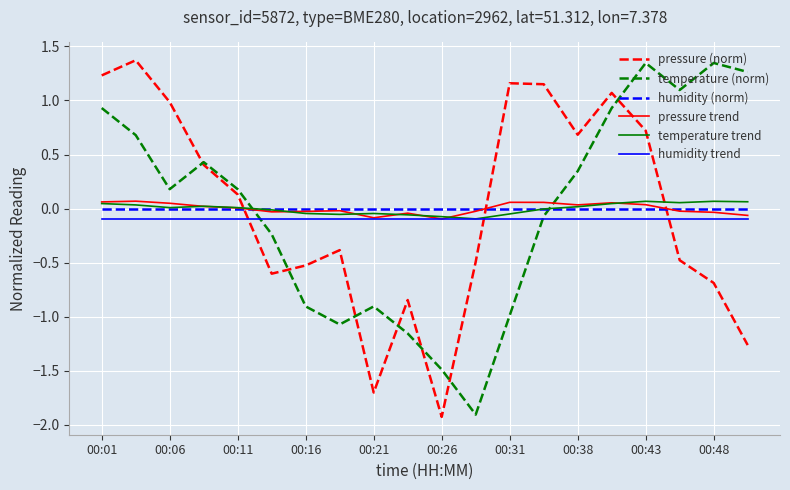

How many intersections are there between temperature trend and pressure (norm)?

3